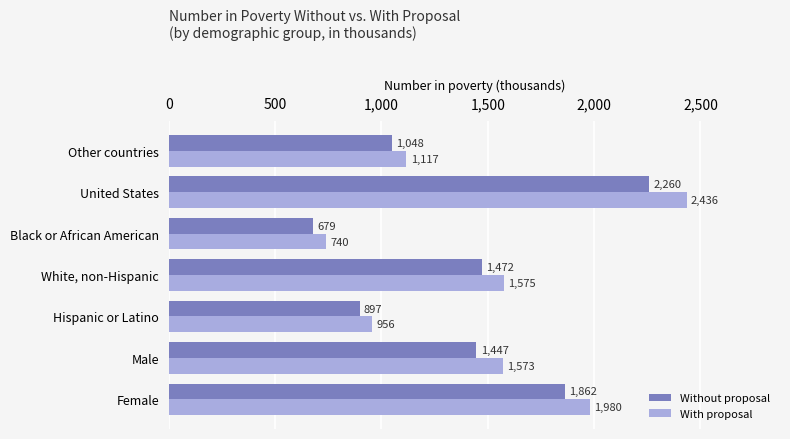

At which category is the sum across all series the highest?

United States